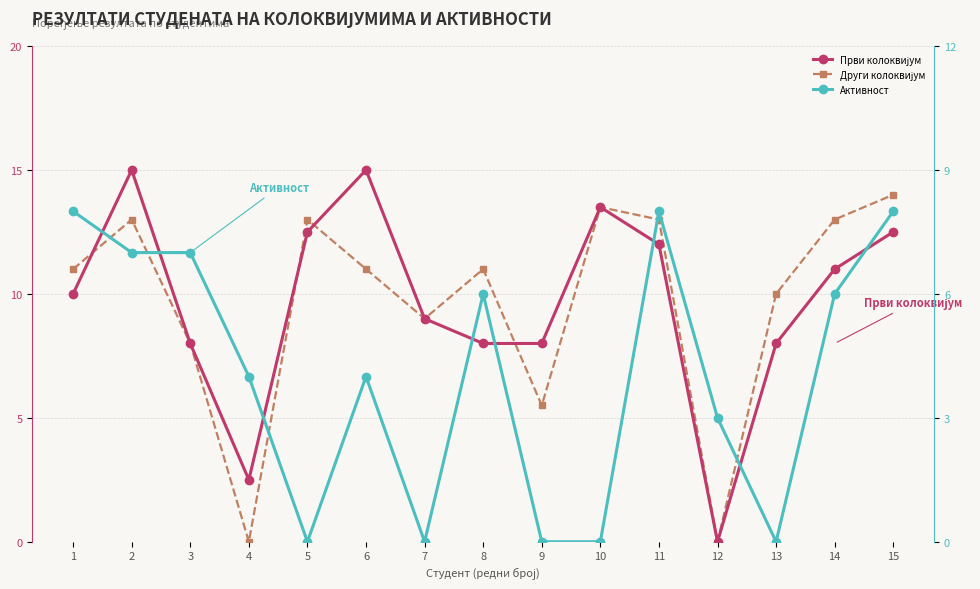

True or false: Активност has a value of 2.9 at 3.

False